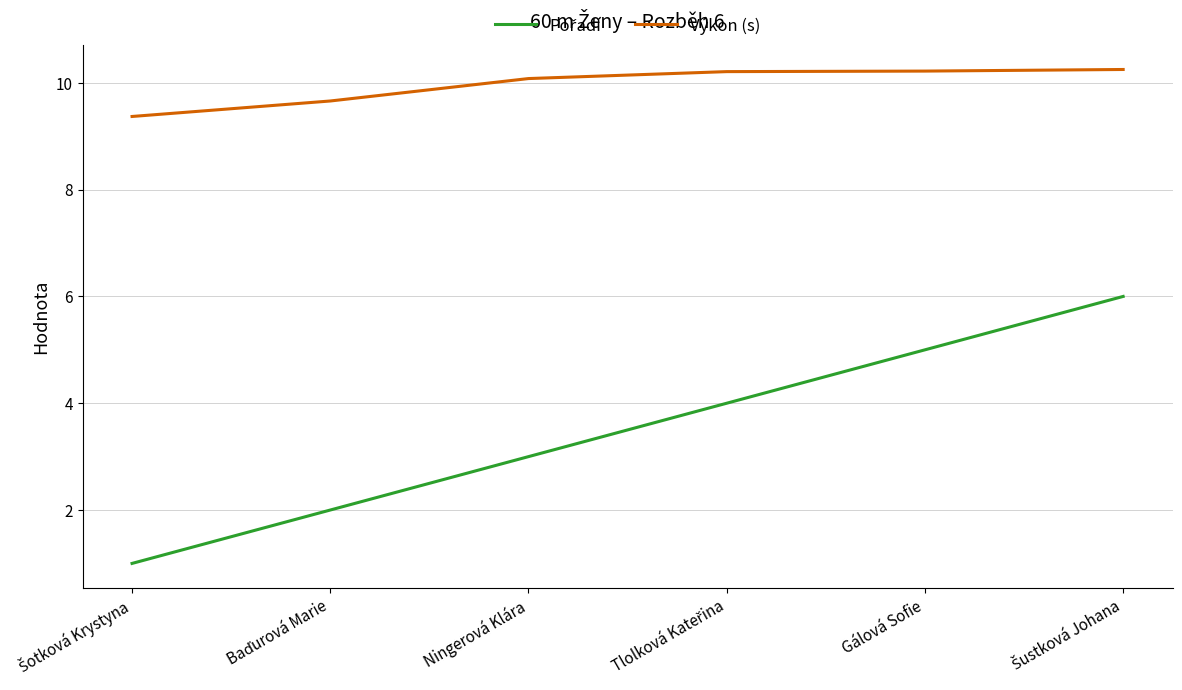

What is the minimum value for Výkon (s)?

9.4